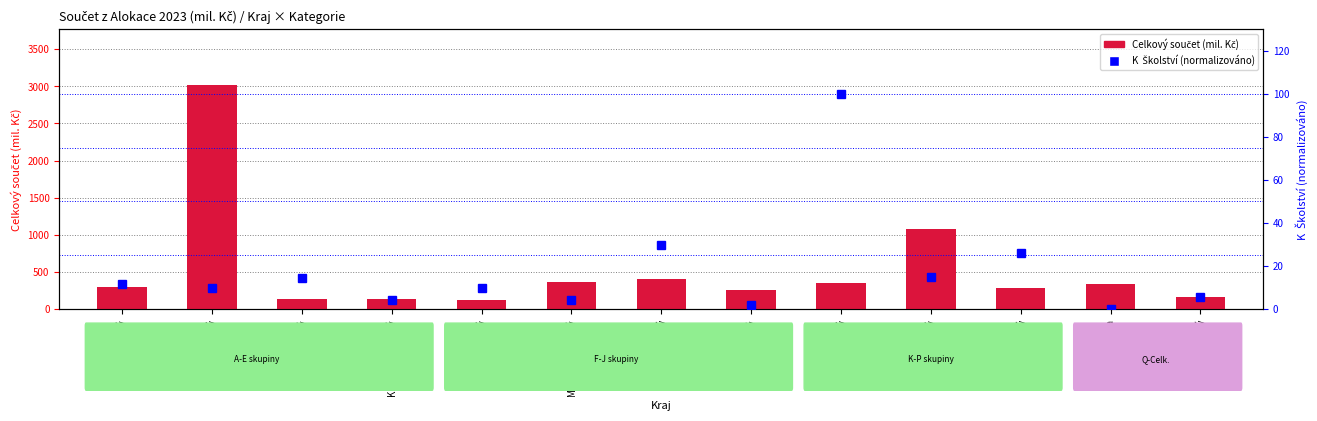

True or false: K  Školství (norm.) has a value of 1.4 at Zlínský.

False